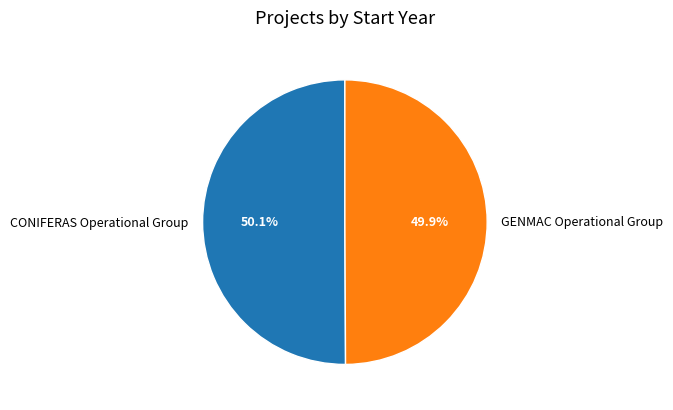

To the nearest percent, what is the combined percentage of CONIFERAS Operational Group and GENMAC Operational Group?

100%